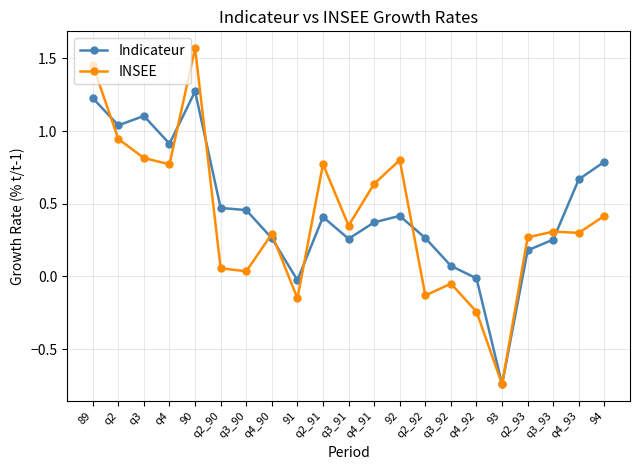

At which category does the chart reach its peak across all series?

90